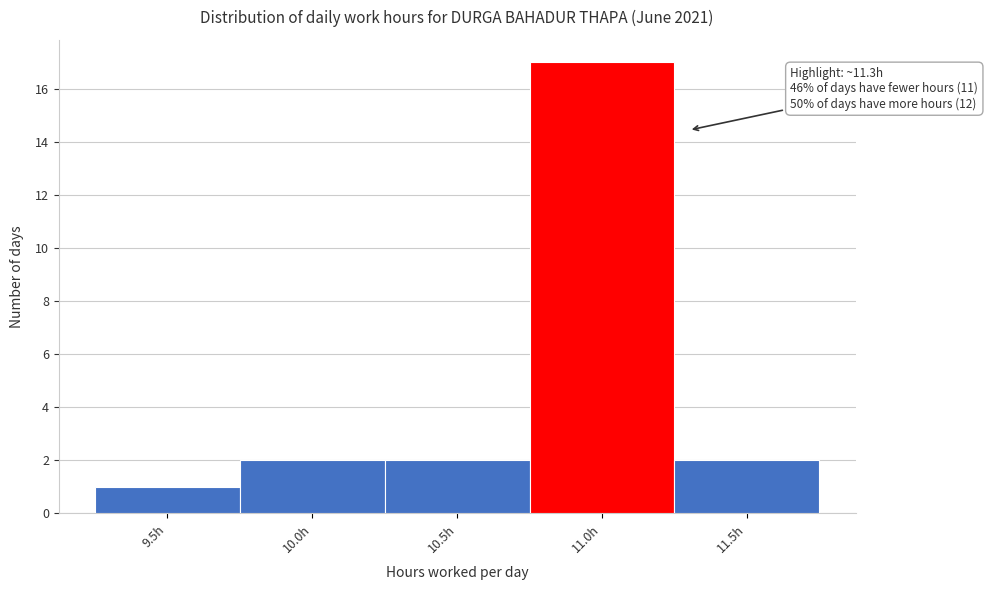

Reading right to left, what are all the values shown in this chart?

2	17	2	2	1